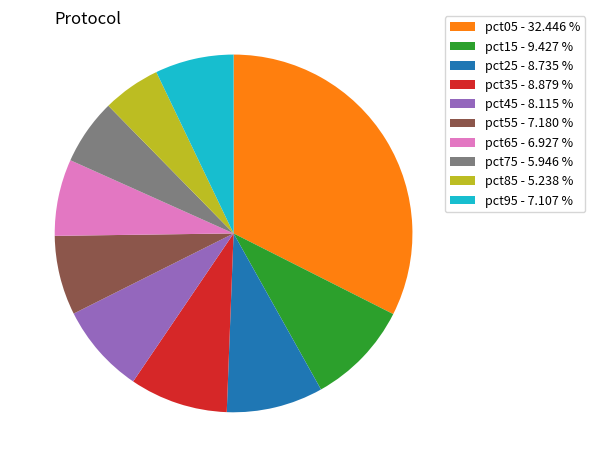

Does pct45 - 8.115 % account for over 50% of the chart?

No